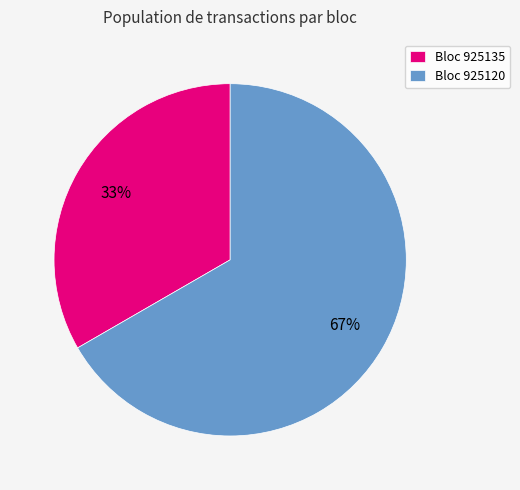

Does any single category account for the majority?

Yes